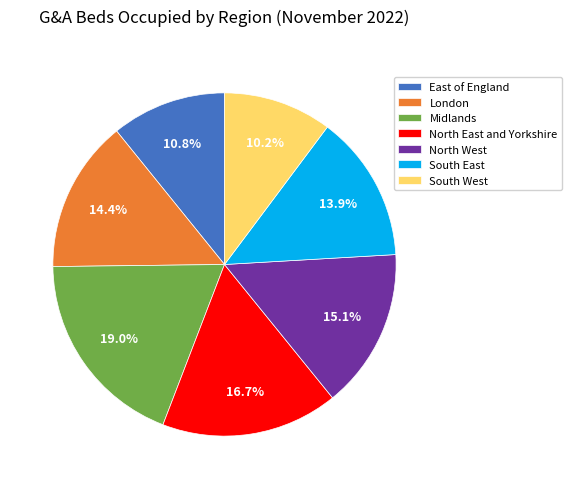

The South East slice represents 1% of the pie. True or false?

False